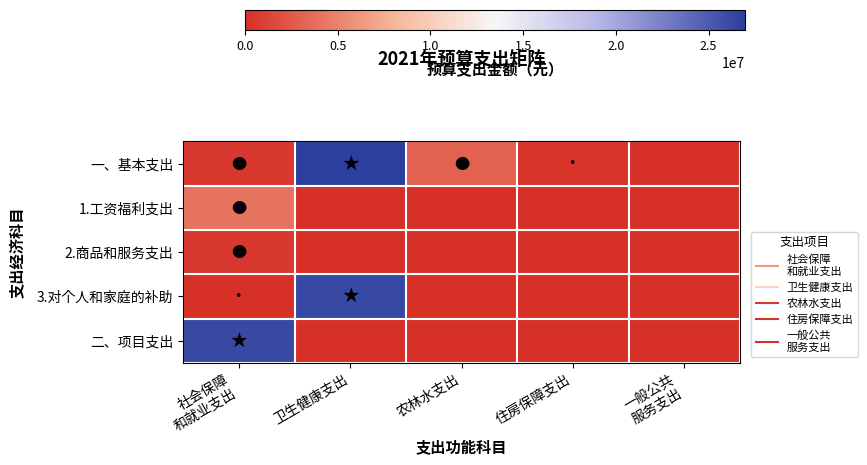

Which category has the lowest value across all series?

一般公共
服务支出